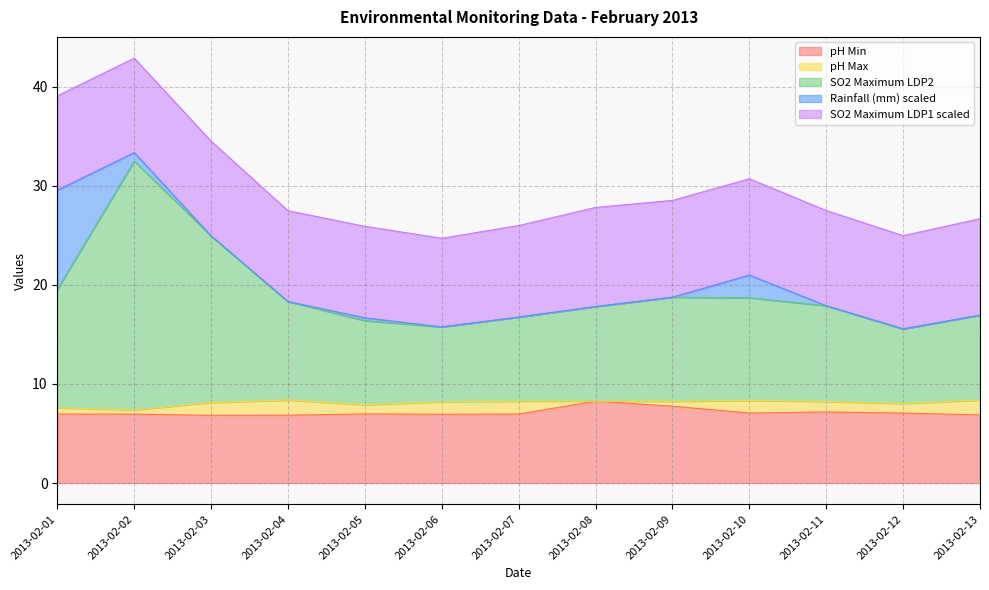

List the labels in order of SO2 Maximum LDP2 value, largest first.

2013-02-02, 2013-02-03, 2013-02-01, 2013-02-09, 2013-02-10, 2013-02-04, 2013-02-11, 2013-02-08, 2013-02-13, 2013-02-07, 2013-02-05, 2013-02-06, 2013-02-12